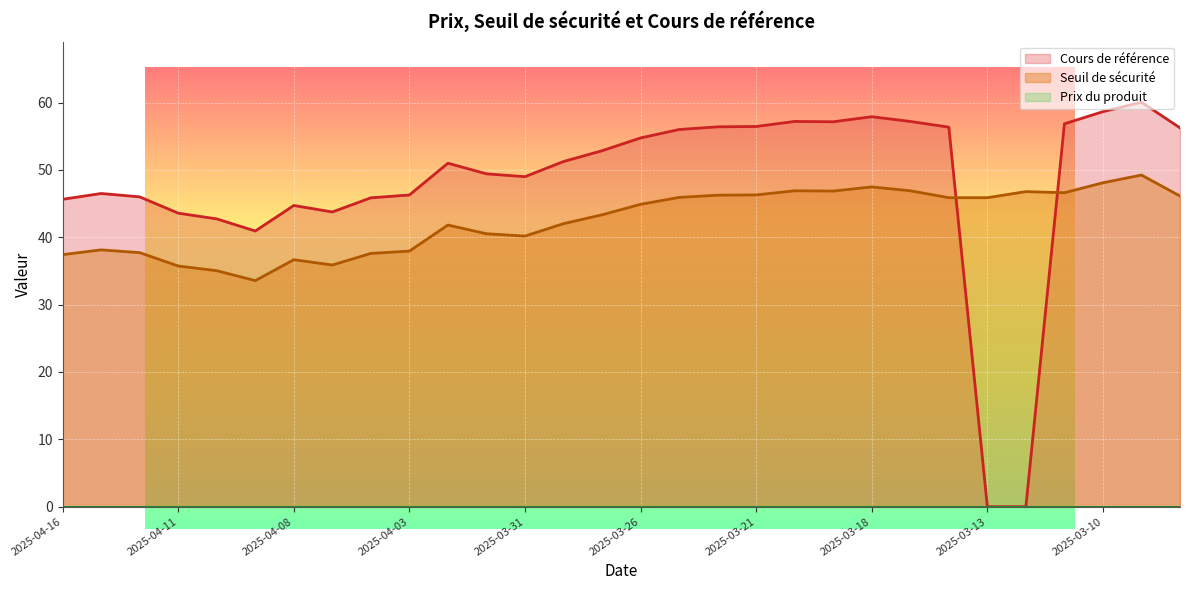

At which label does Cours de référence reach its minimum?

2025-03-13